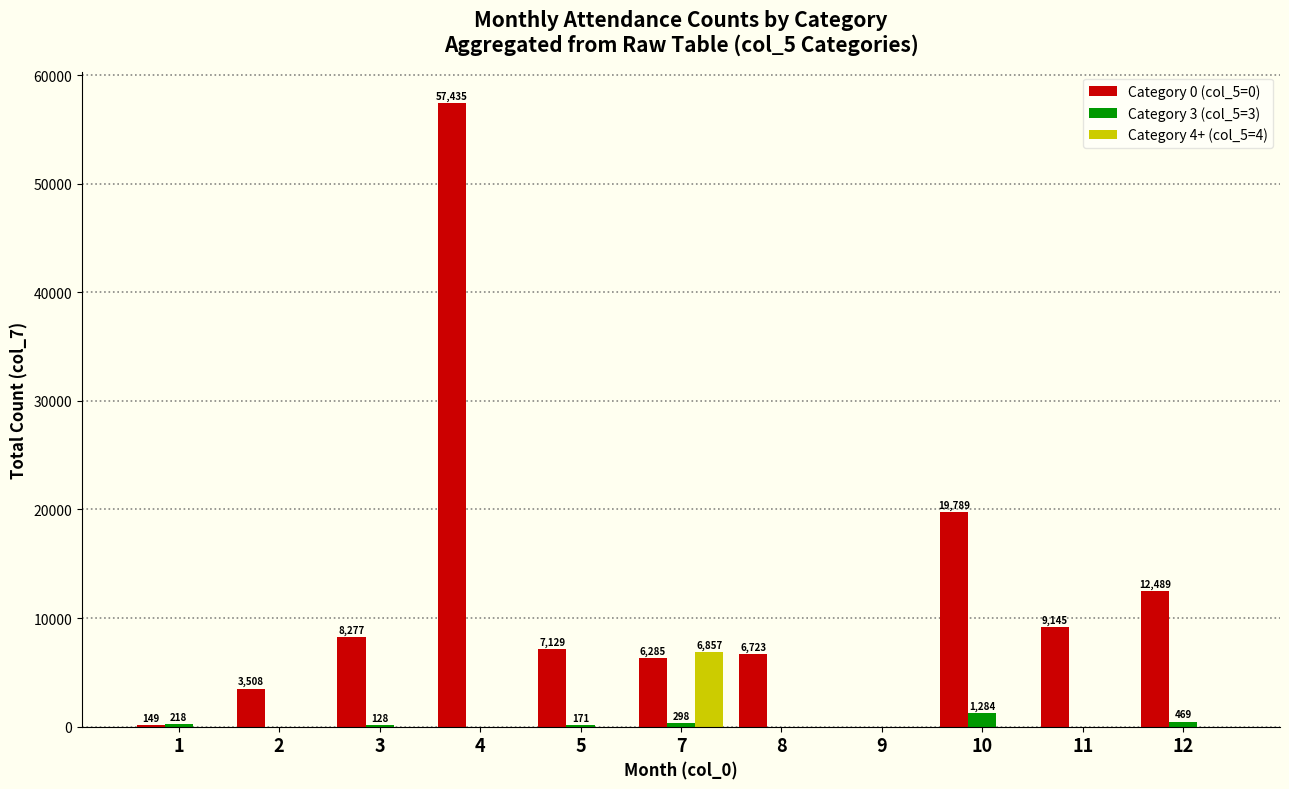

What is the maximum value for Category 3 (col_5=3)?

1284